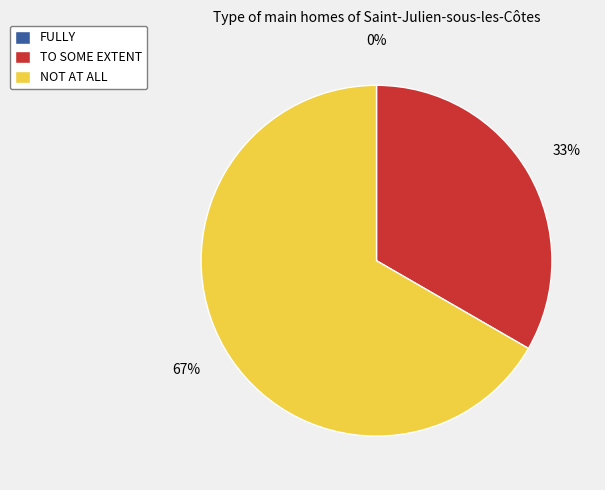

Is it true that TO SOME EXTENT is 40% of the pie?

False